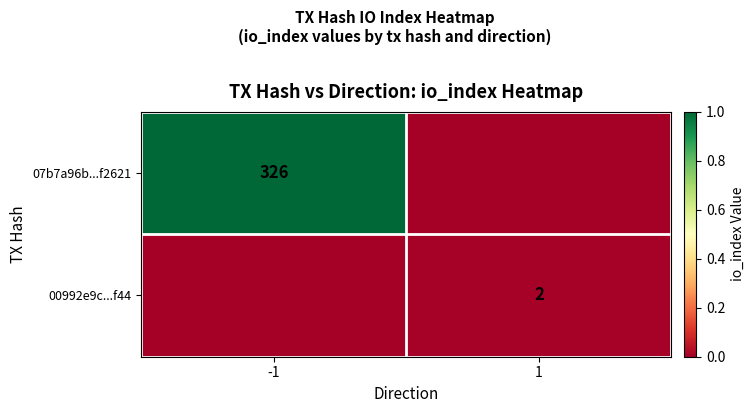

Is it true that 07b7a96b...f2621 equals 547 at -1?

False